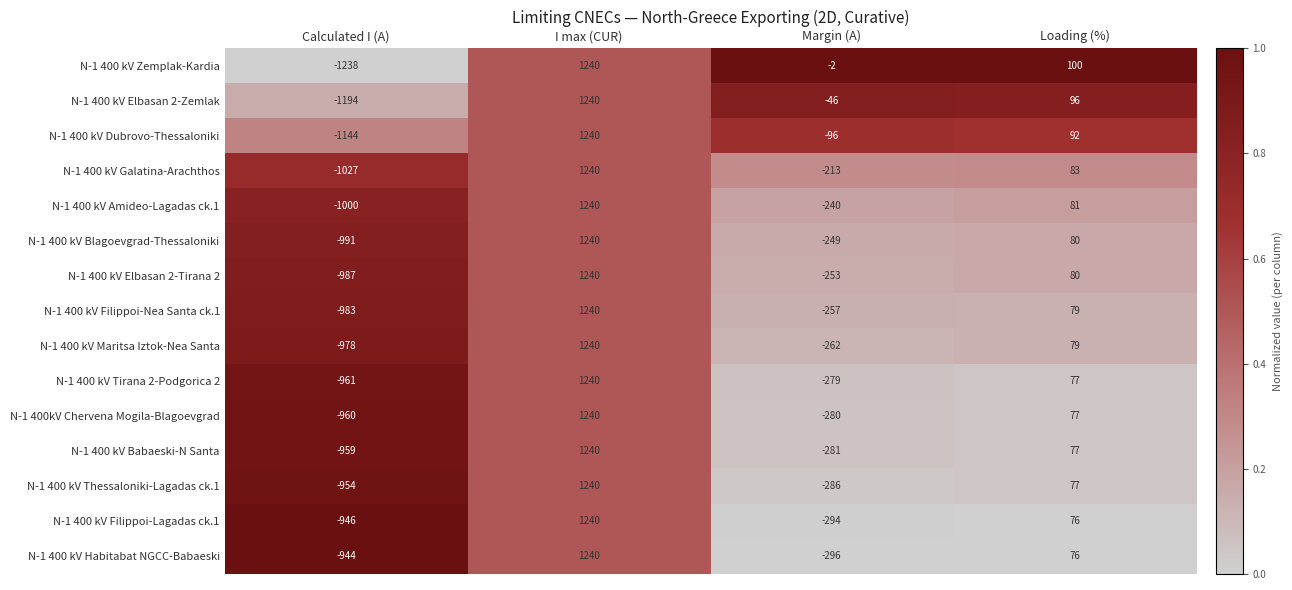

What is the sum of all N-1 400 kV Thessaloniki-Lagadas ck.1 values?

77